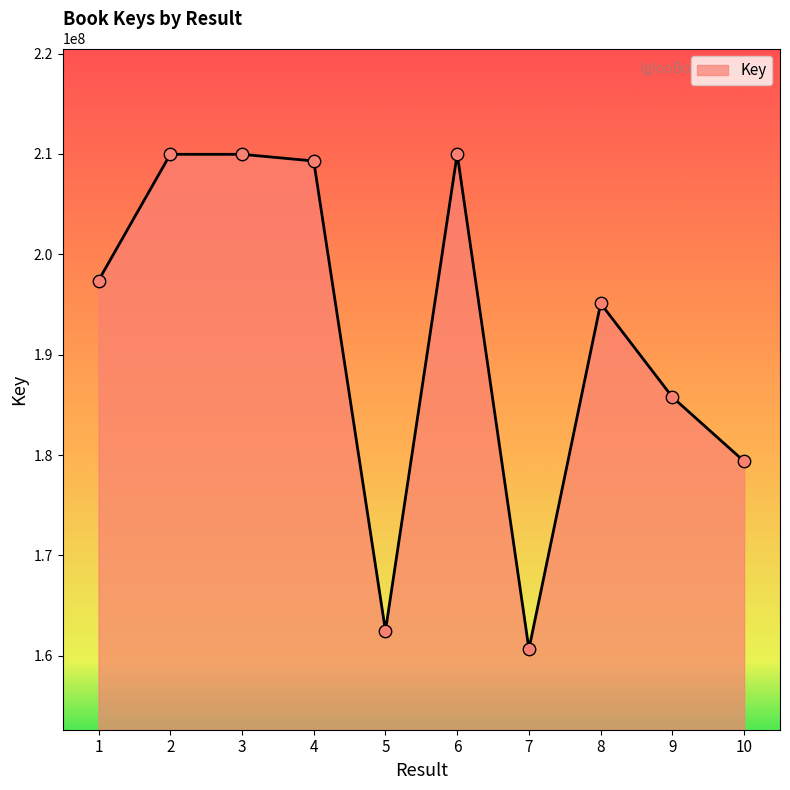

Approximately how many times larger is the value at 10 compared to 9?

1.0